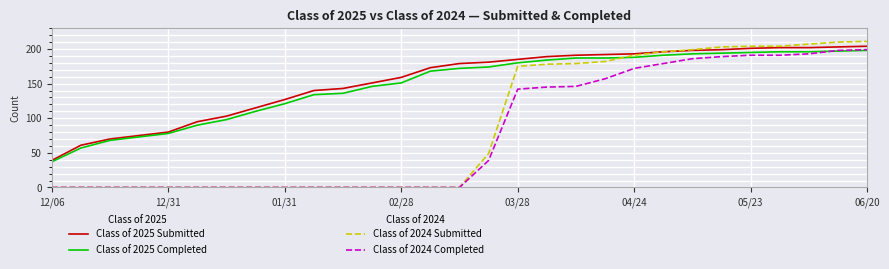

Does the chart display data point markers on the line(s)?

No